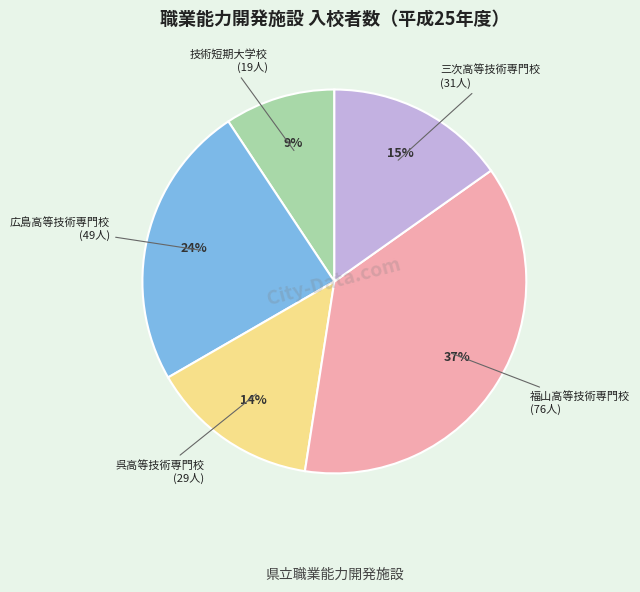

Combined, do 呉高等技術専門校 and 福山高等技術専門校 account for over 50%?

Yes